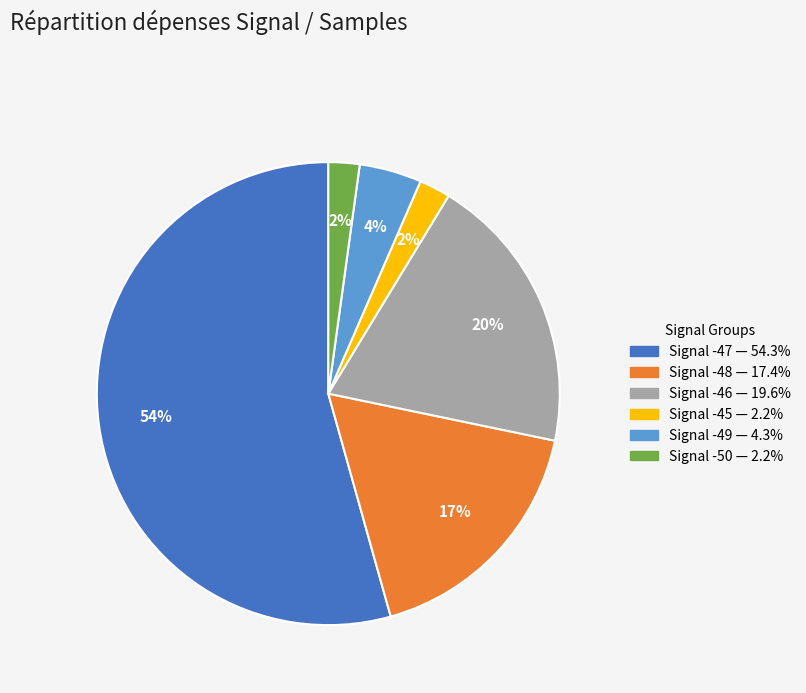

To the nearest percent, what is the average slice percentage?

17%